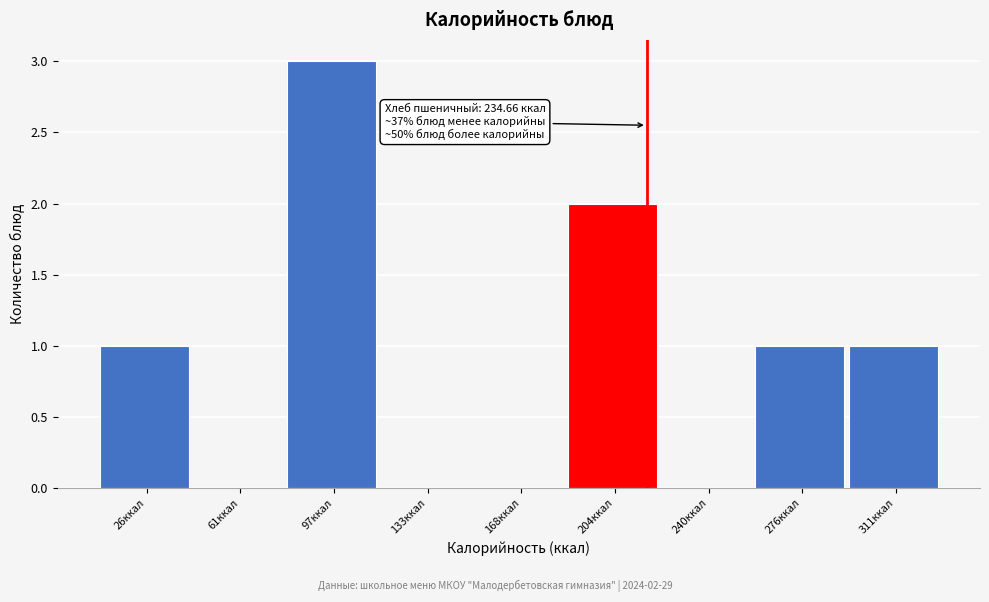

Reading right to left, extract all data points from this chart.

311ккал=1	276ккал=1	240ккал=0	204ккал=2	168ккал=0	133ккал=0	97ккал=3	61ккал=0	26ккал=1